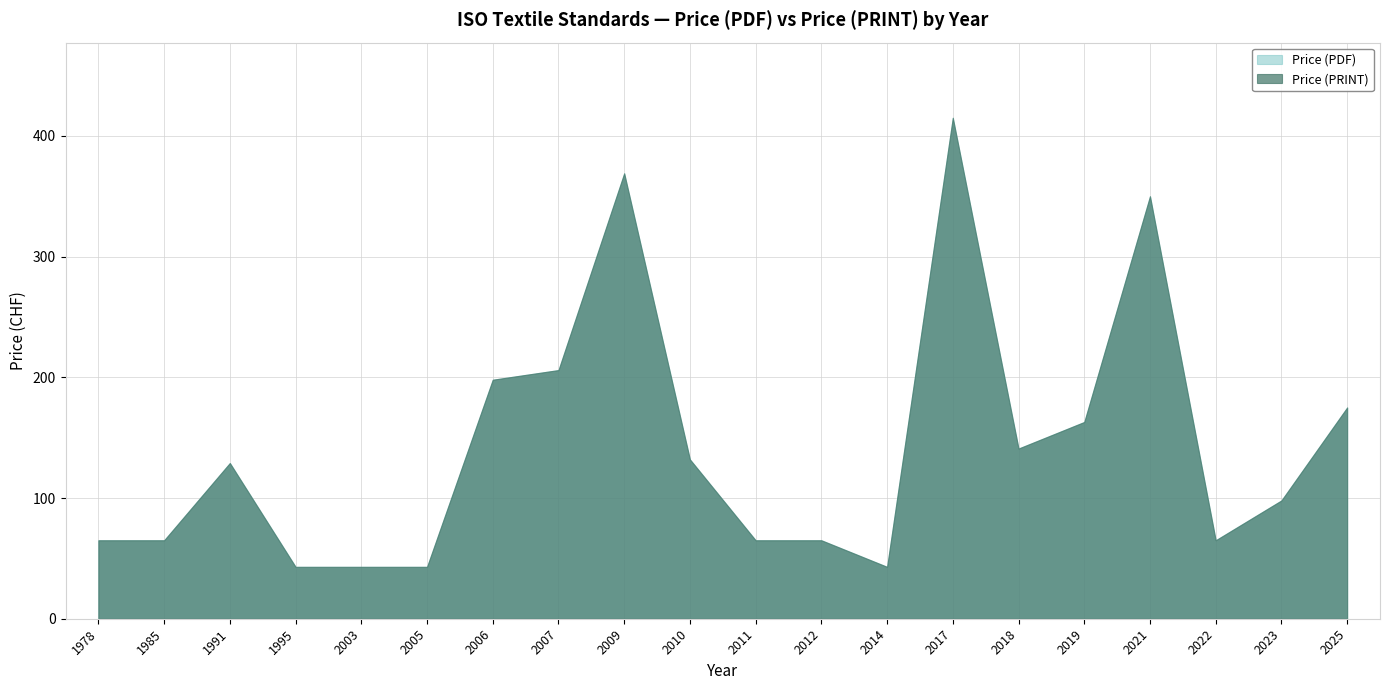

Does the chart have visible grid lines?

Yes